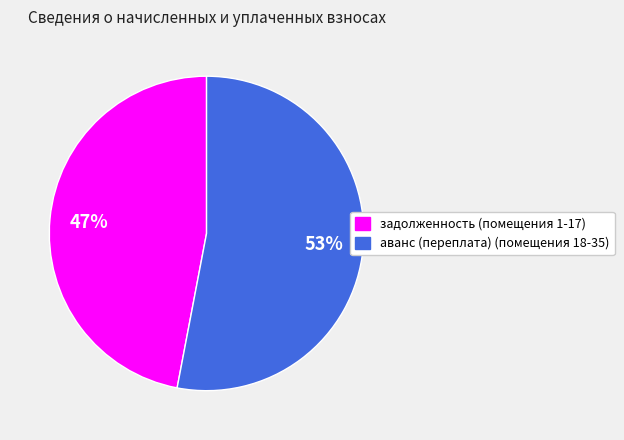

Is there a majority slice in this chart?

Yes